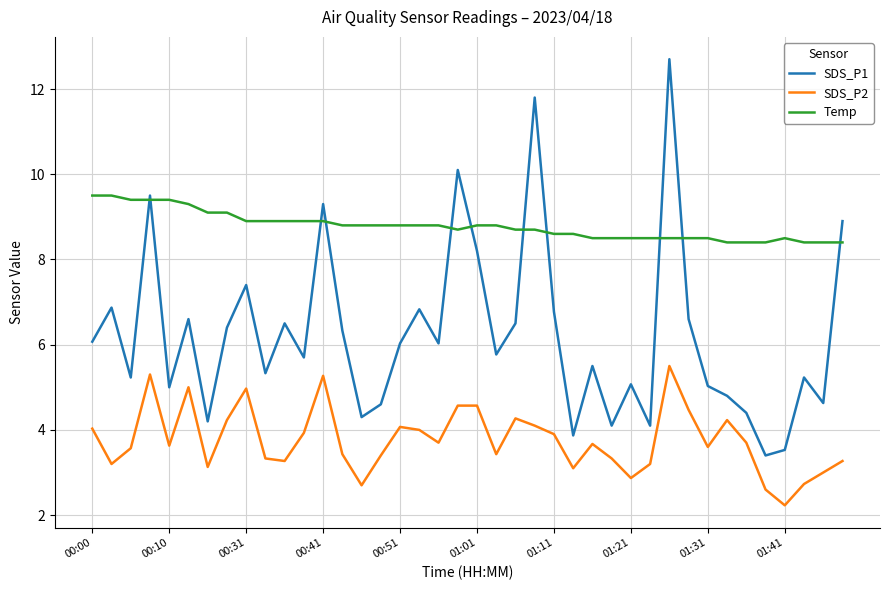

What is the maximum value shown in the chart?

12.7